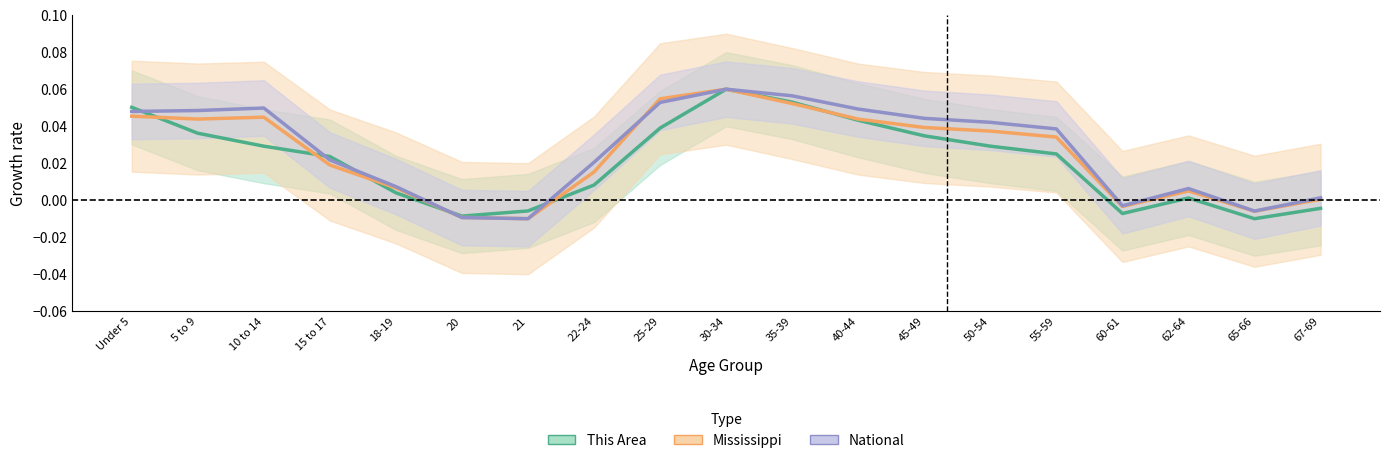

The National series shows 0.0 at 55-59. True or false?

False